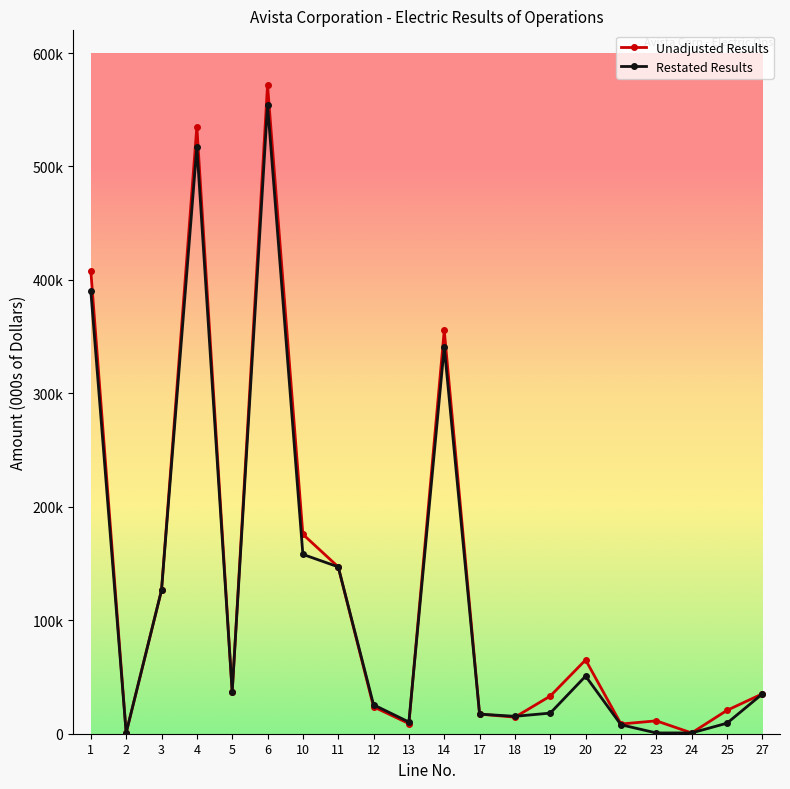

Does the chart have visible grid lines?

No